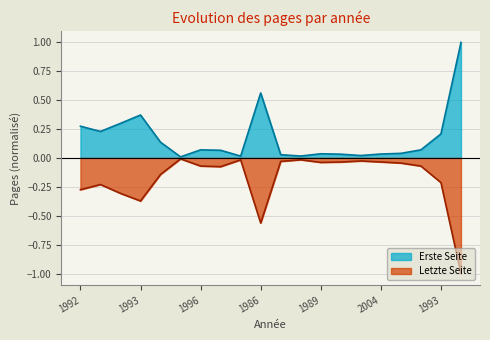

How many lines are shown in the chart?

2